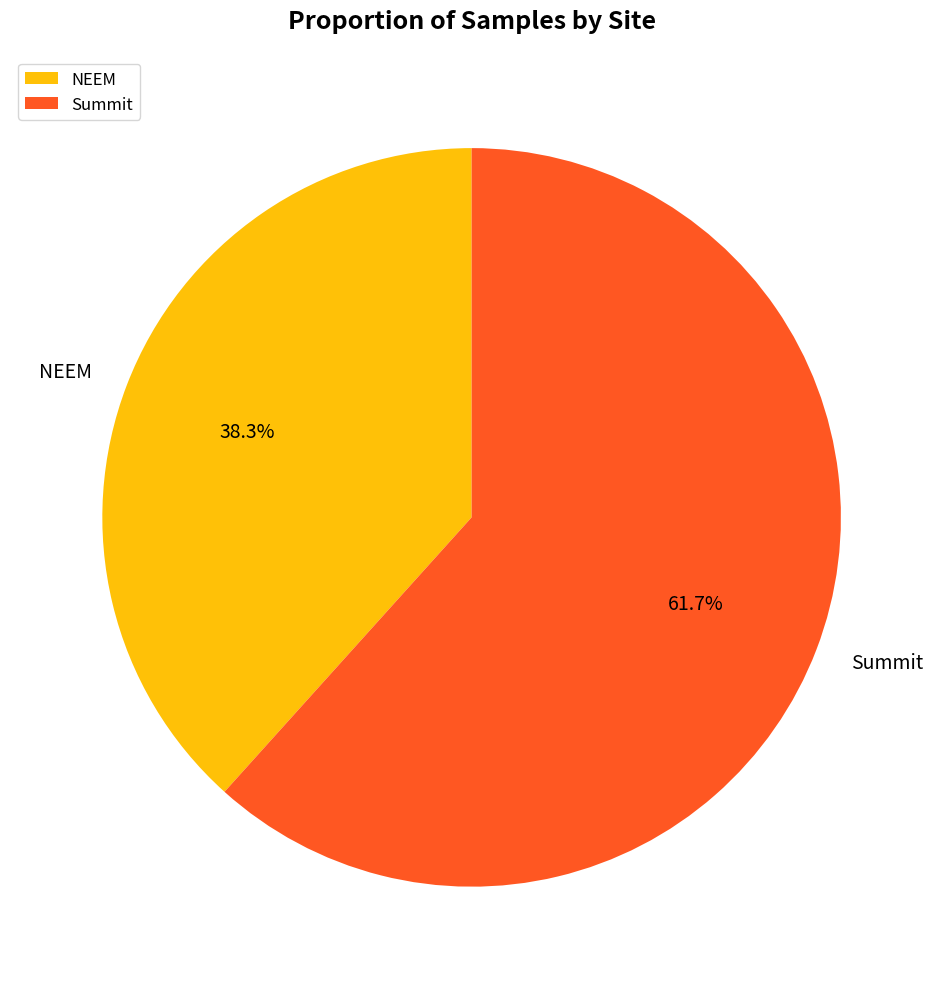

Is NEEM the majority of the pie?

No